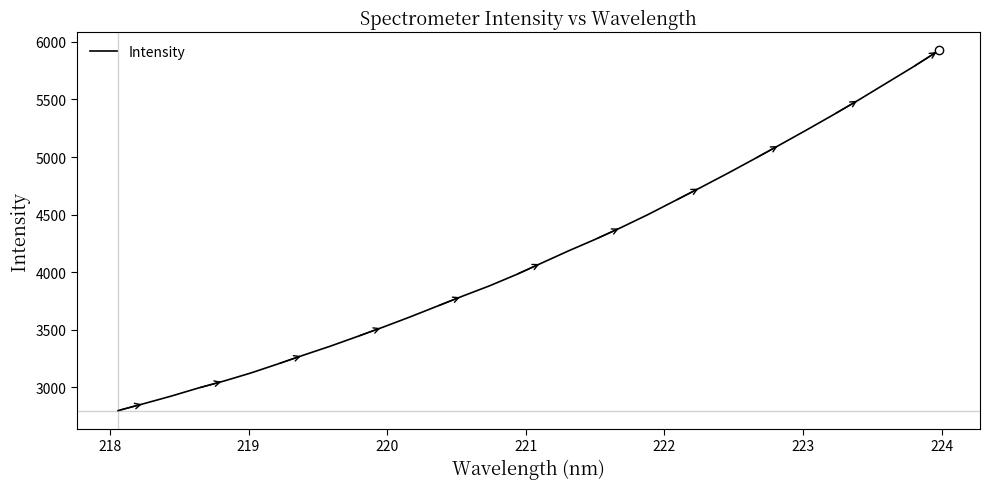

What is the maximum value shown in the chart?

5925.3